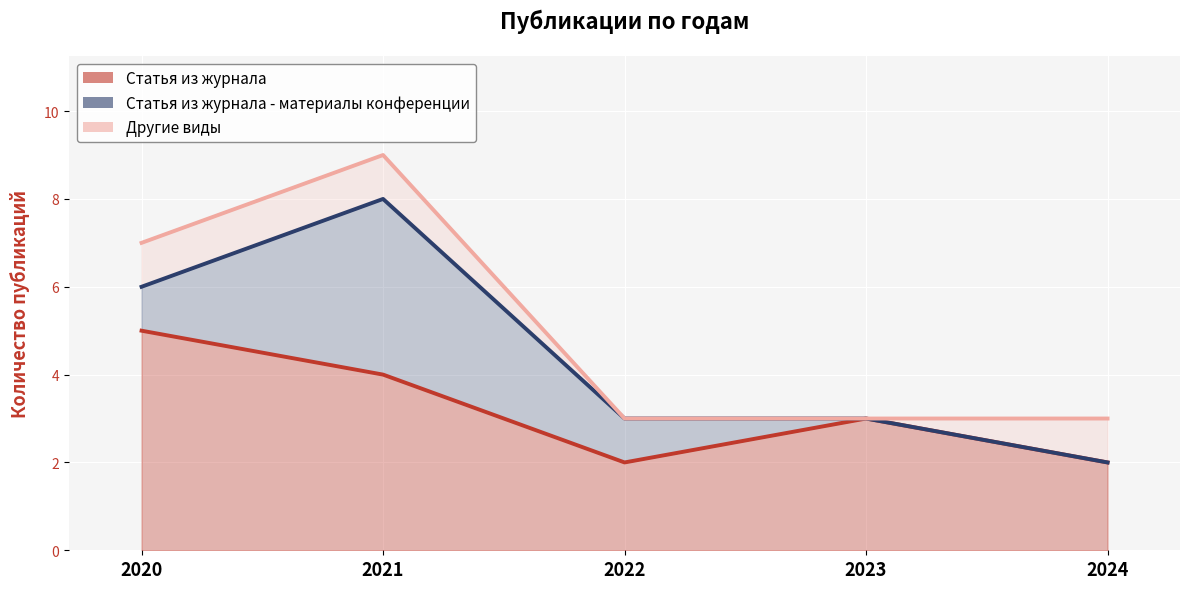

Is it true that Другие виды equals 4 at 2023?

False